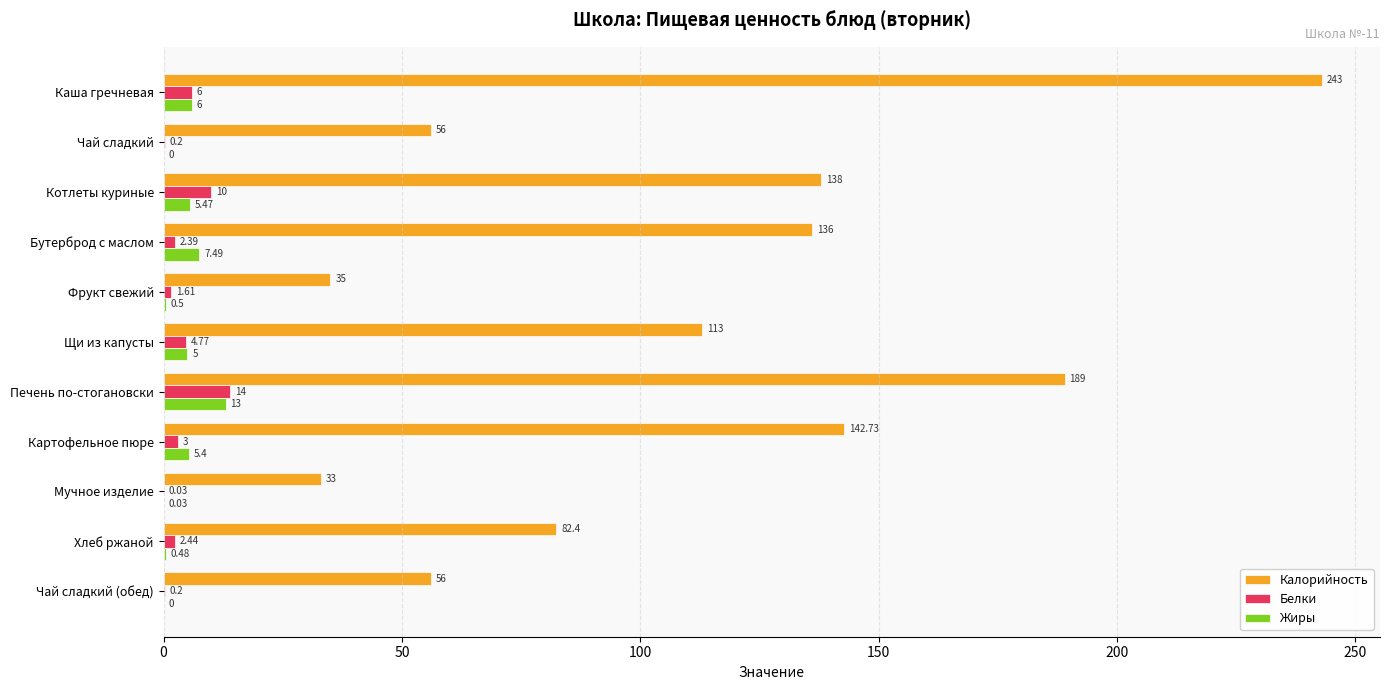

Is the value of Белки at Бутерброд с маслом greater than the value of Калорийность at Картофельное пюре?

No